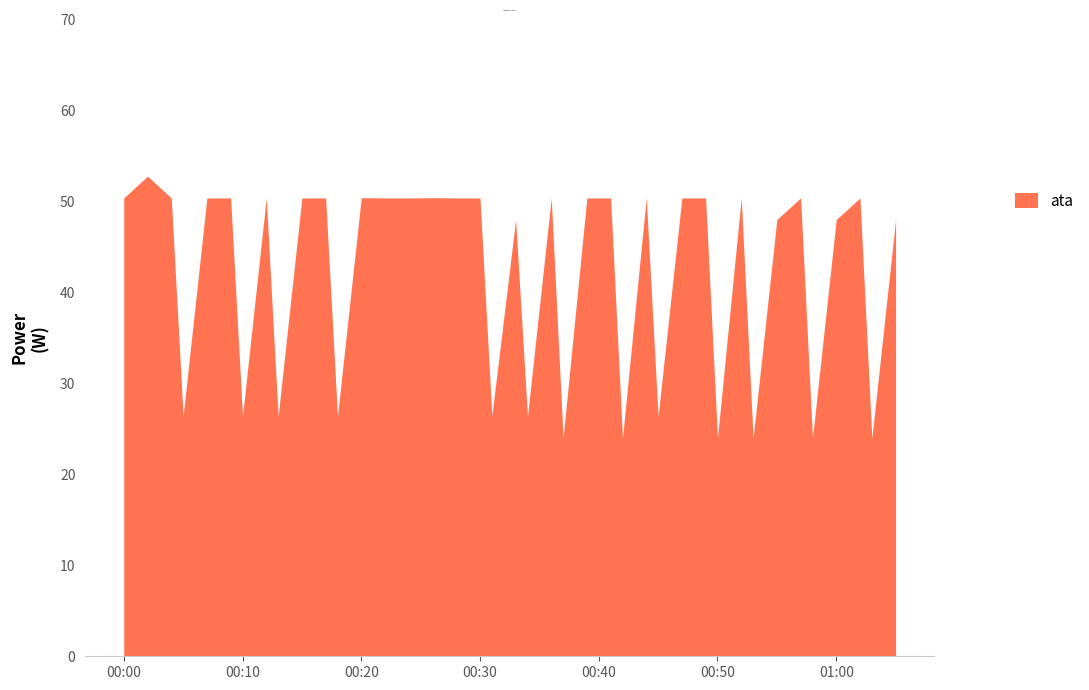

What is the smallest value displayed?

24.0